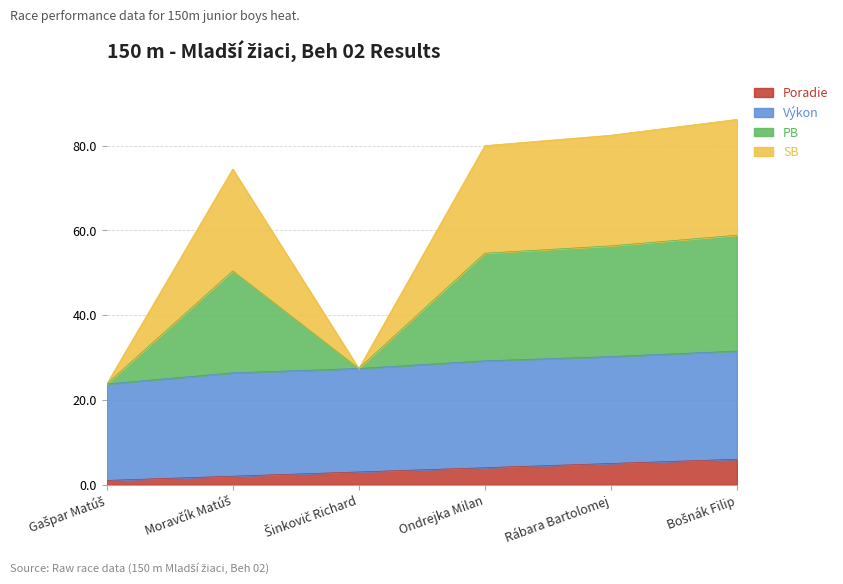

What is the sum of all Poradie values?

21.0